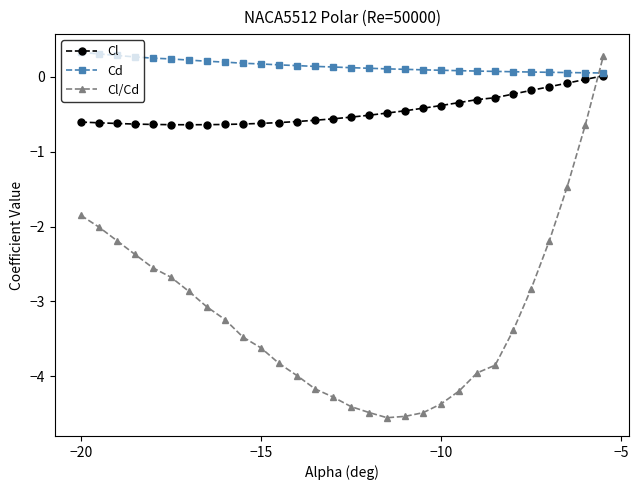

What is the value of the Cl point at the 26th from the left?

-0.2